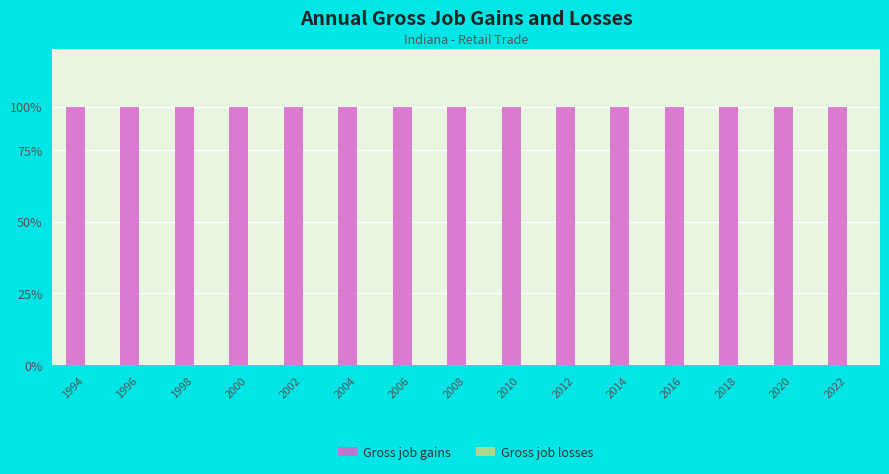

Is the value of Gross job losses at 2022 greater than the value of Gross job gains at 2000?

No